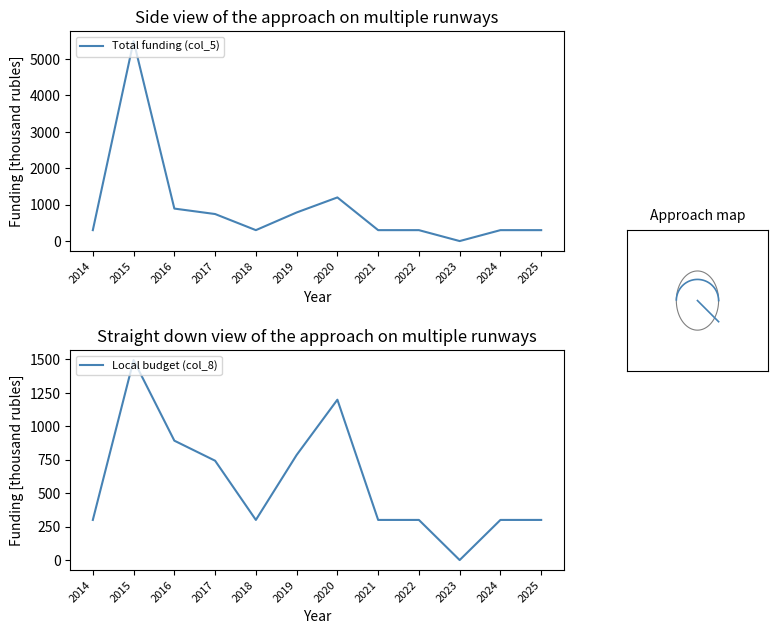

What is the sum of the Local budget (col_8) values at 2021 and 2015?

1794.9